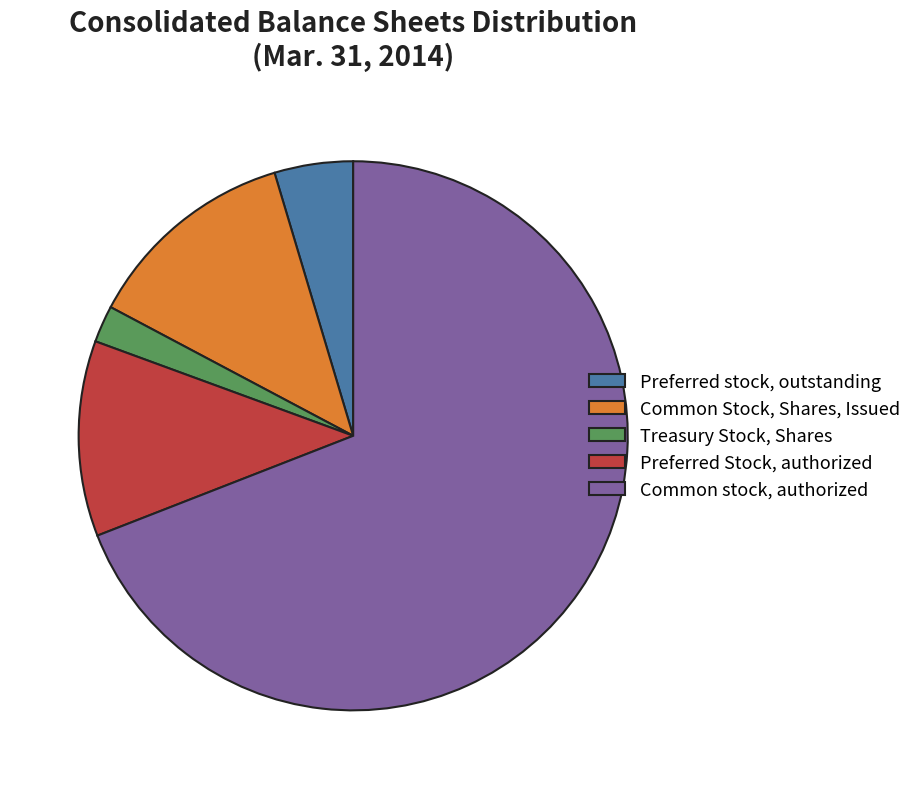

Between Common Stock, Shares, Issued and Common stock, authorized, which is larger?

Common stock, authorized